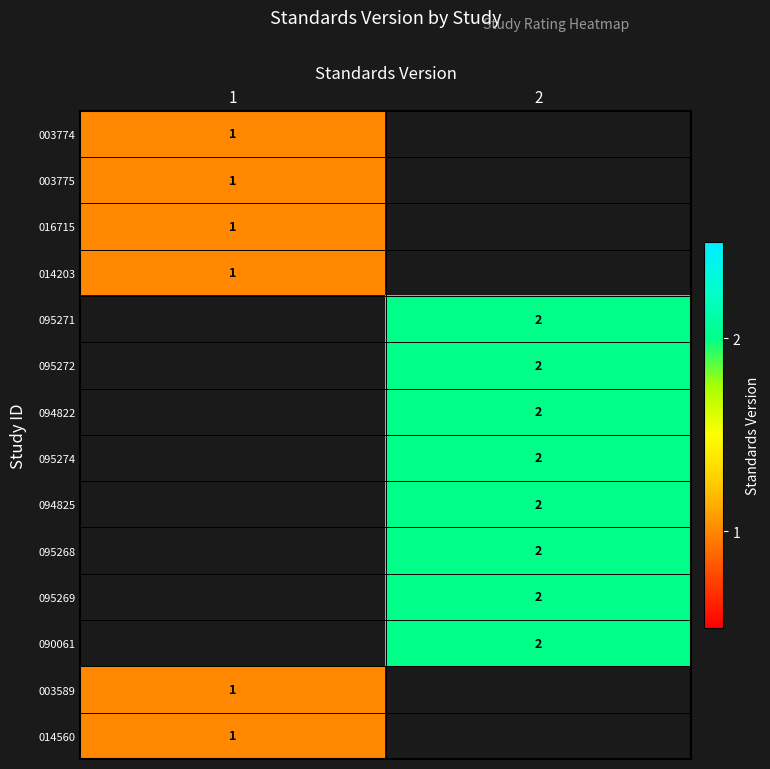

True or false: 014560 has a value of 1 at 1.

True